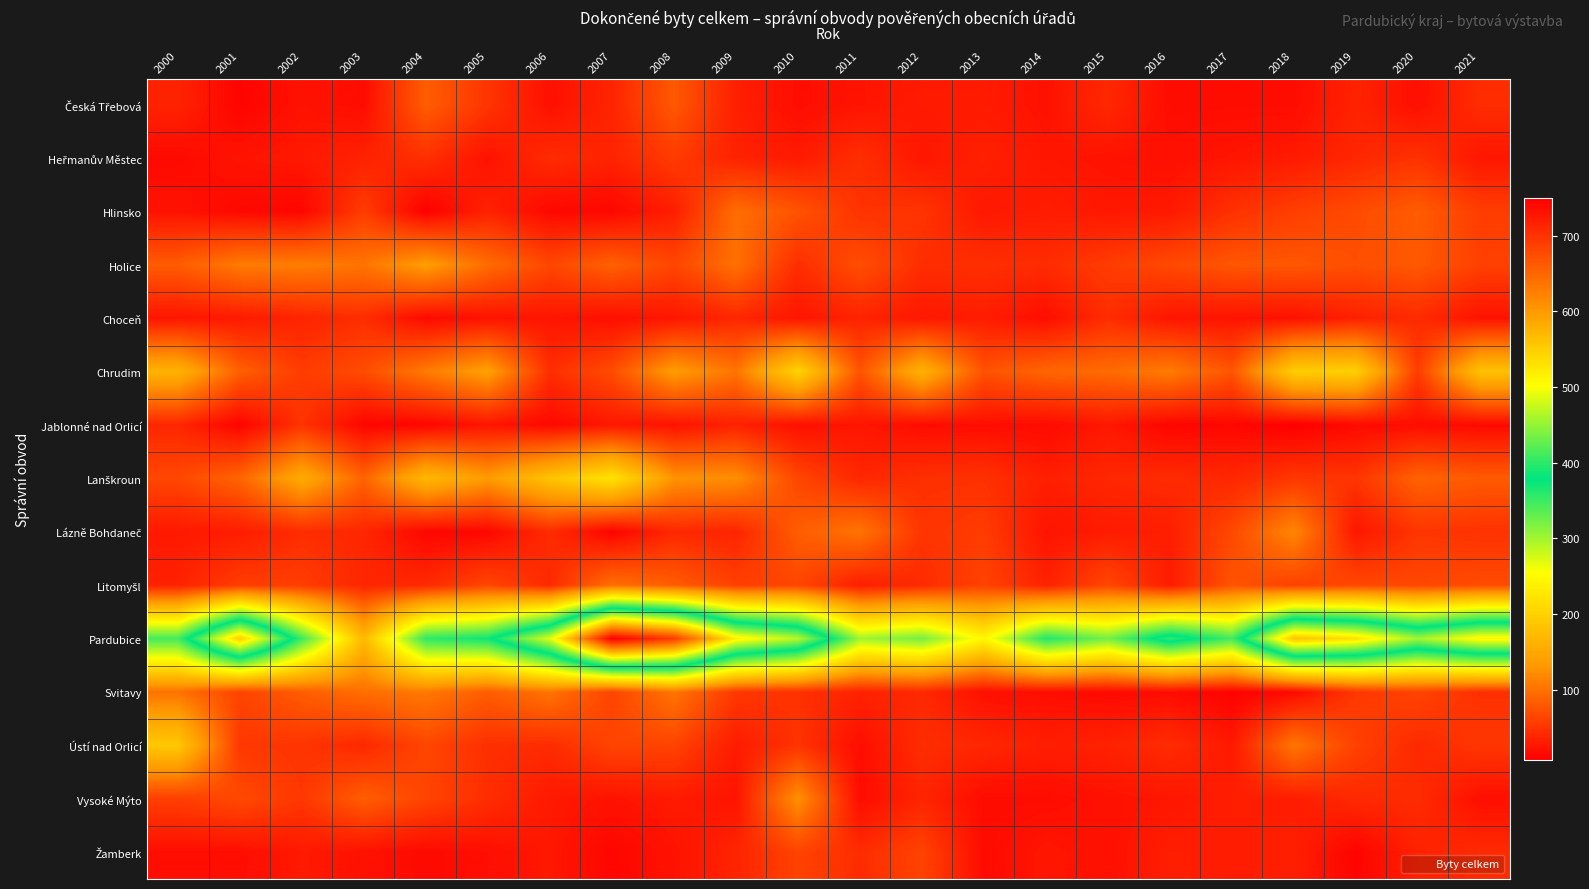

Rank the series at 2018 from lowest to highest value.

Jablonné nad Orlicí, Svitavy, Česká Třebová, Choceň, Heřmanův Městec, Vysoké Mýto, Žamberk, Lanškroun, Hlinsko, Litomyšl, Holice, Ústí nad Orlicí, Lázně Bohdaneč, Chrudim, Pardubice